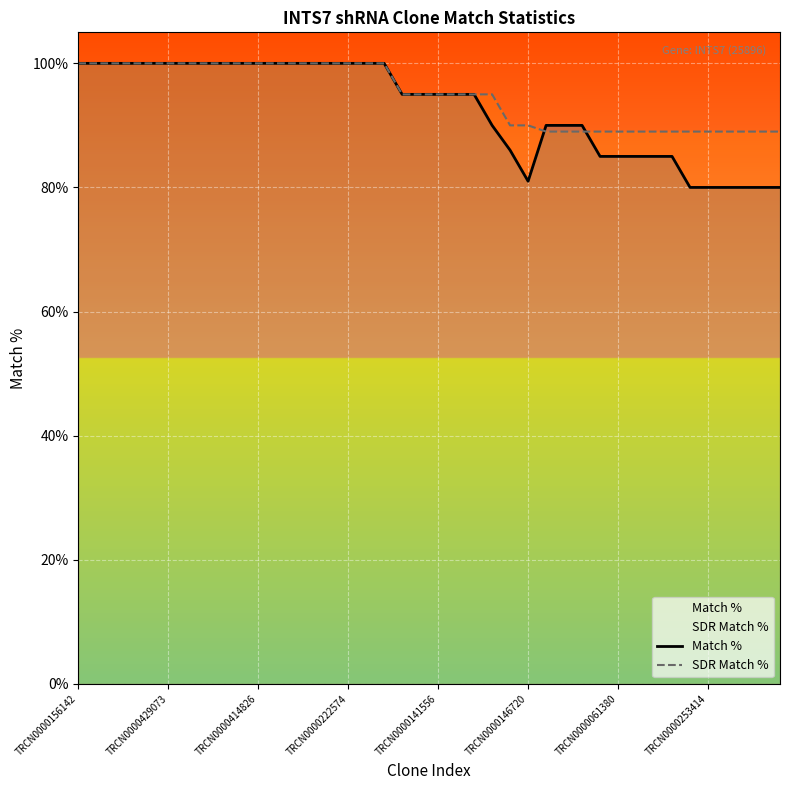

Is it true that Match % equals 95 at TRCN0000141556?

True